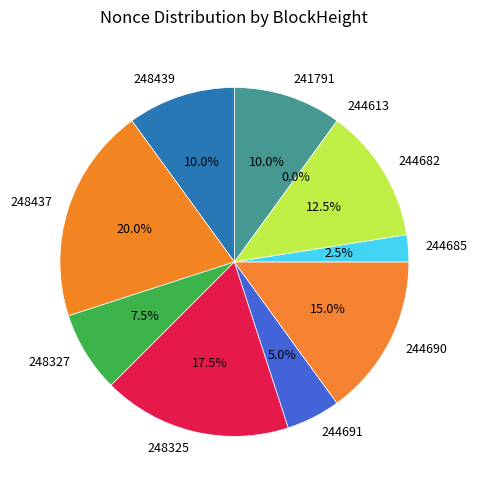

Between 244685 and 244613, which is larger?

244685